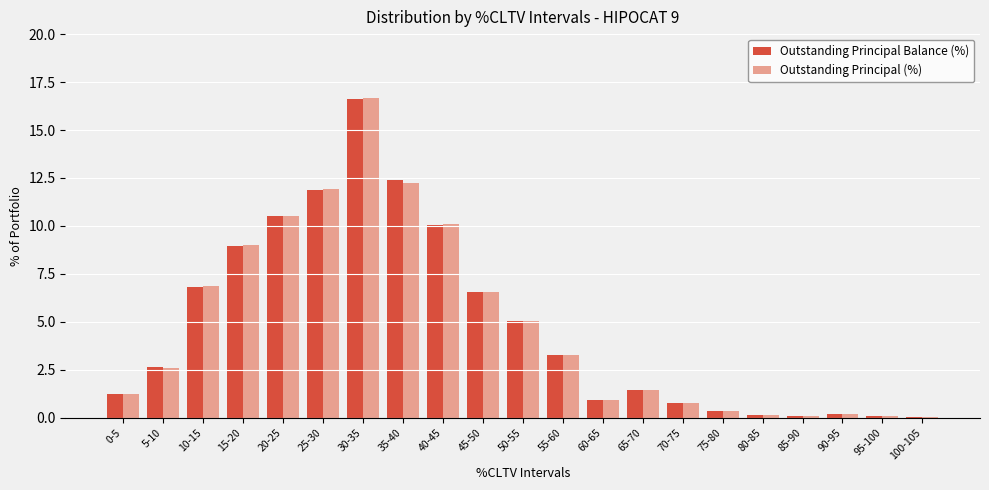

Which label corresponds to the largest value in the chart?

30-35